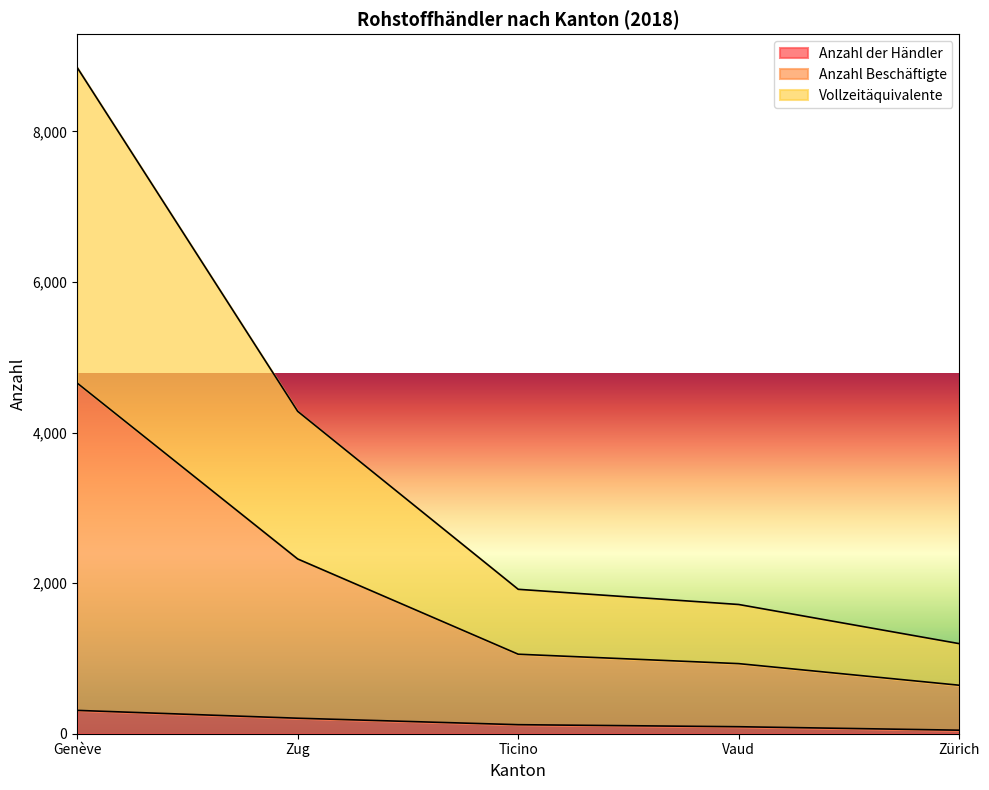

What is the maximum value for Anzahl der Händler?

310.0